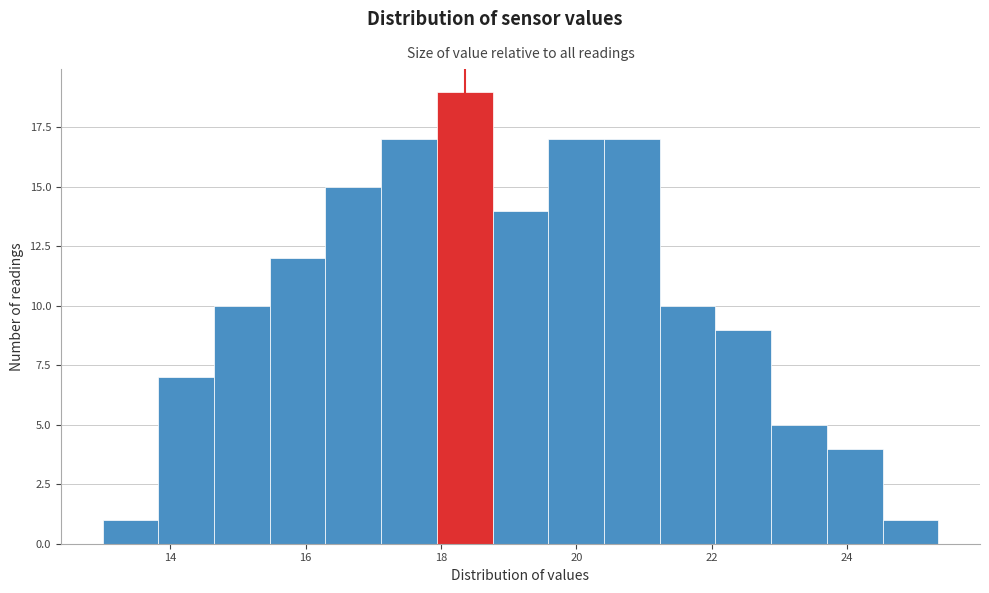

Which range on the x-axis has the tallest bar?

18.0 to 18.8